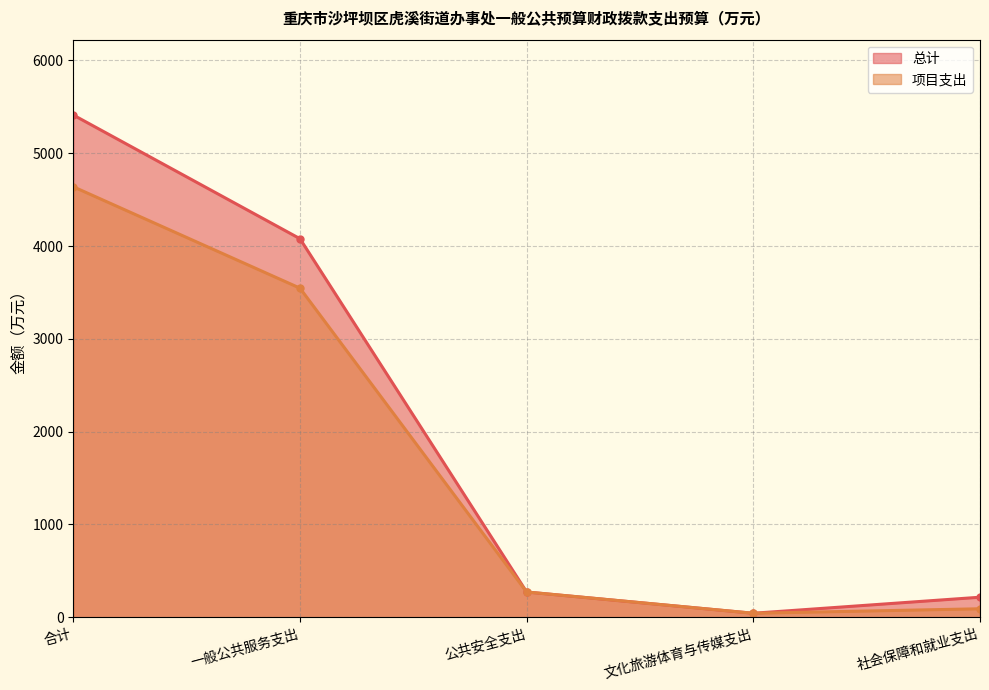

What is the difference between the highest and lowest values at 合计?

773.3